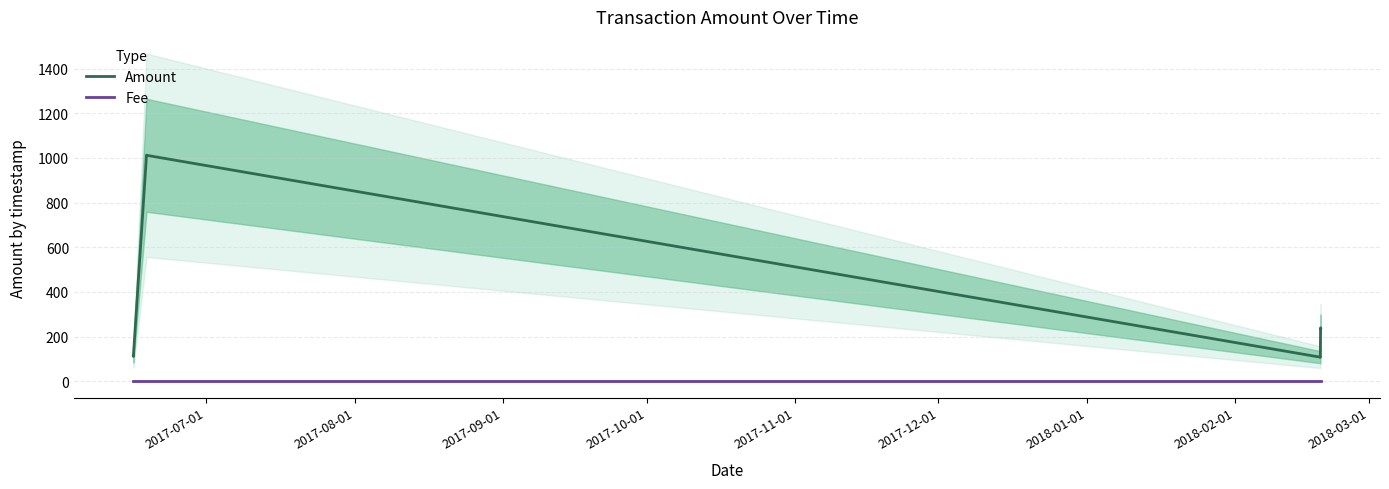

True or false: Amount and Fee intersect in this chart.

False